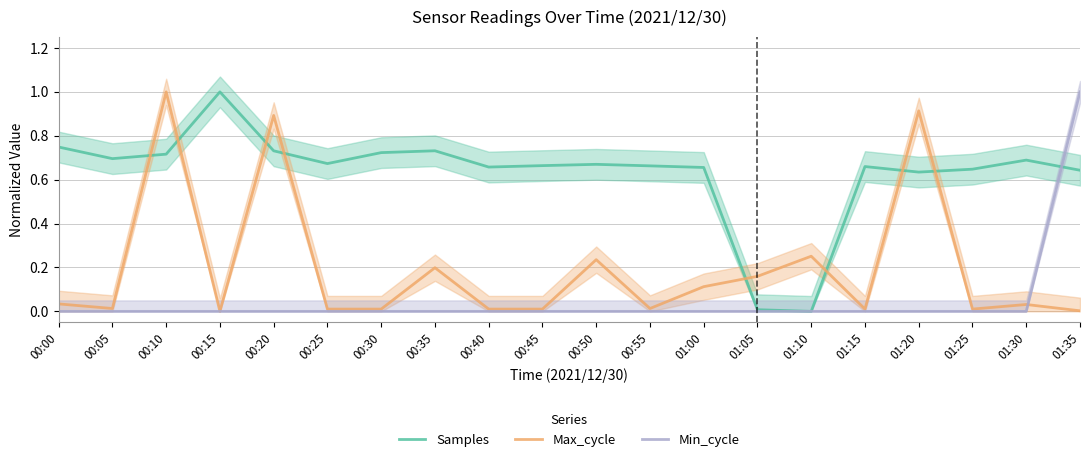

The value of Samples at 00:40 is 1.1. True or false?

False